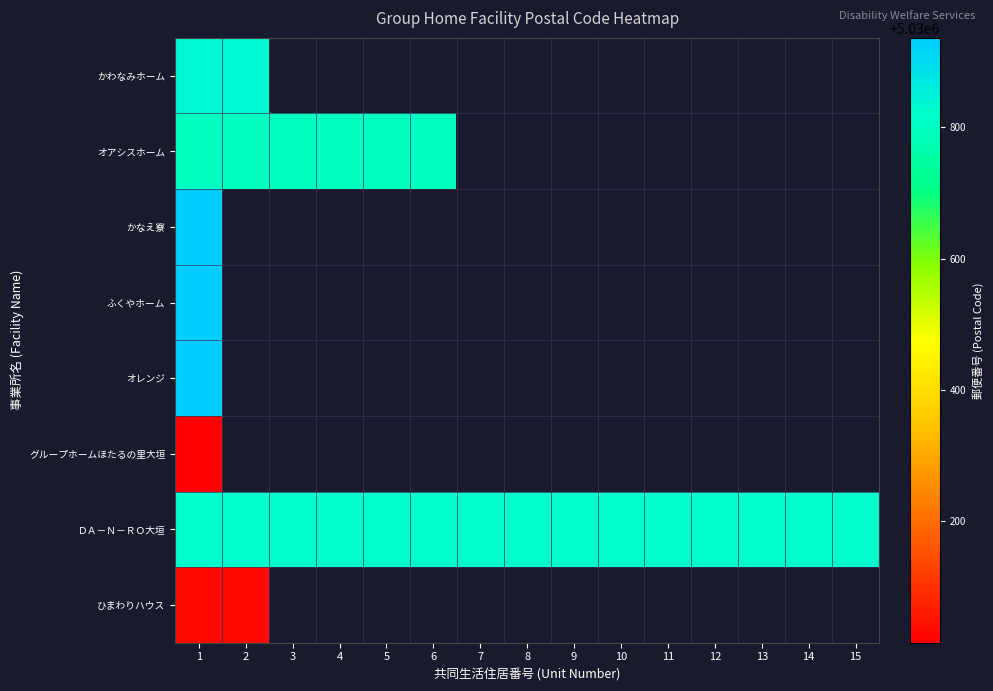

At how many categories does at least one series exceed 5030229?

15